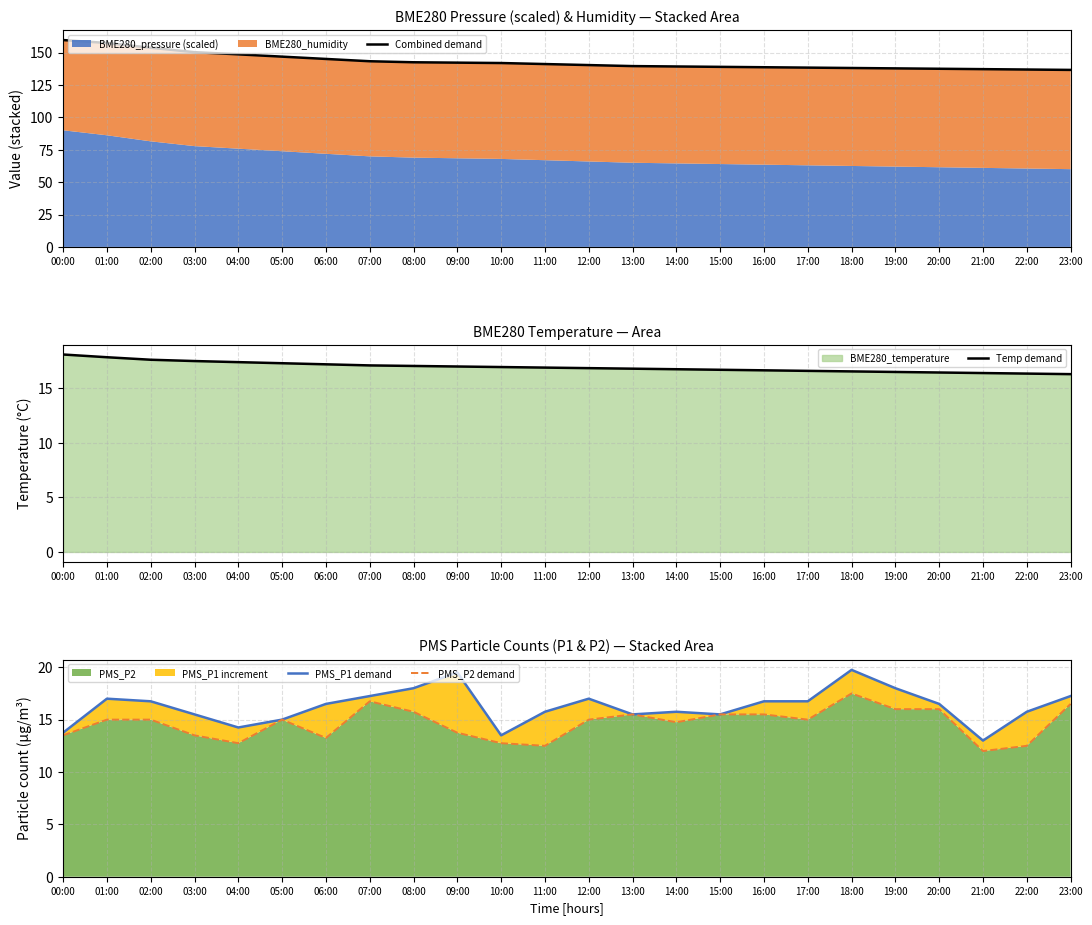

Where is the first local minimum for PMS_P2 demand?

04:00